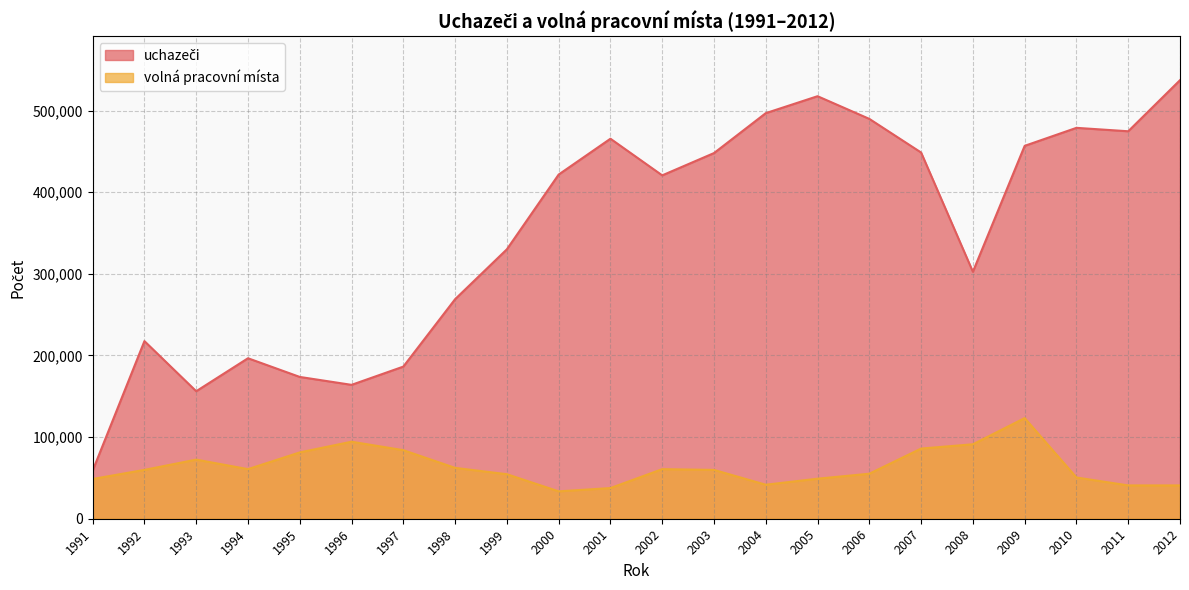

How many interior local valleys does the volná pracovní místa series have?

3